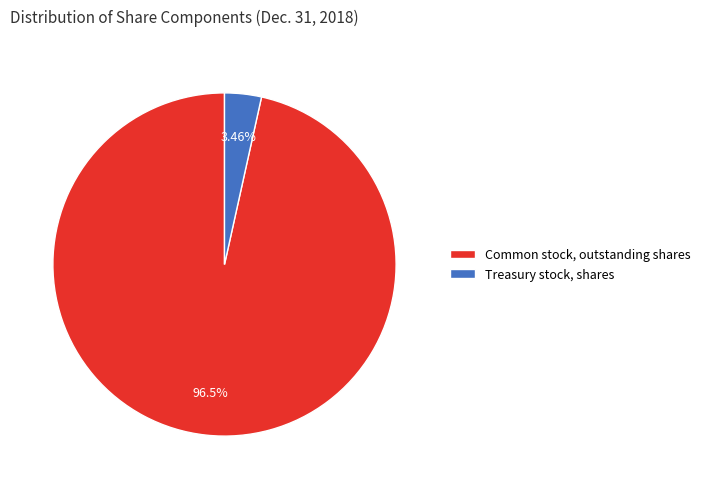

What percentage is the Treasury stock, shares slice, to the nearest percent?

3%